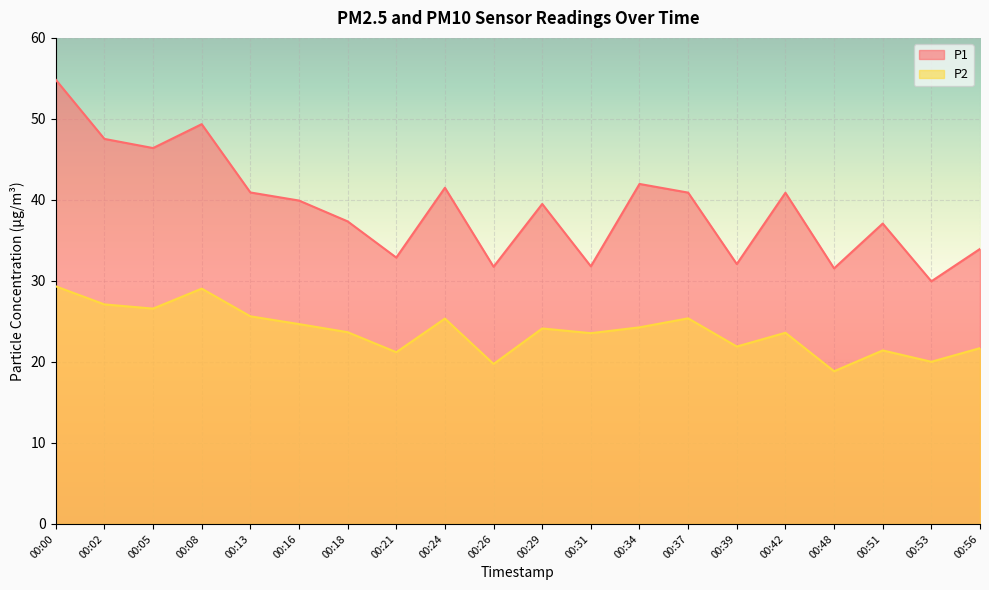

At which label is P2 closest to 24?

00:29